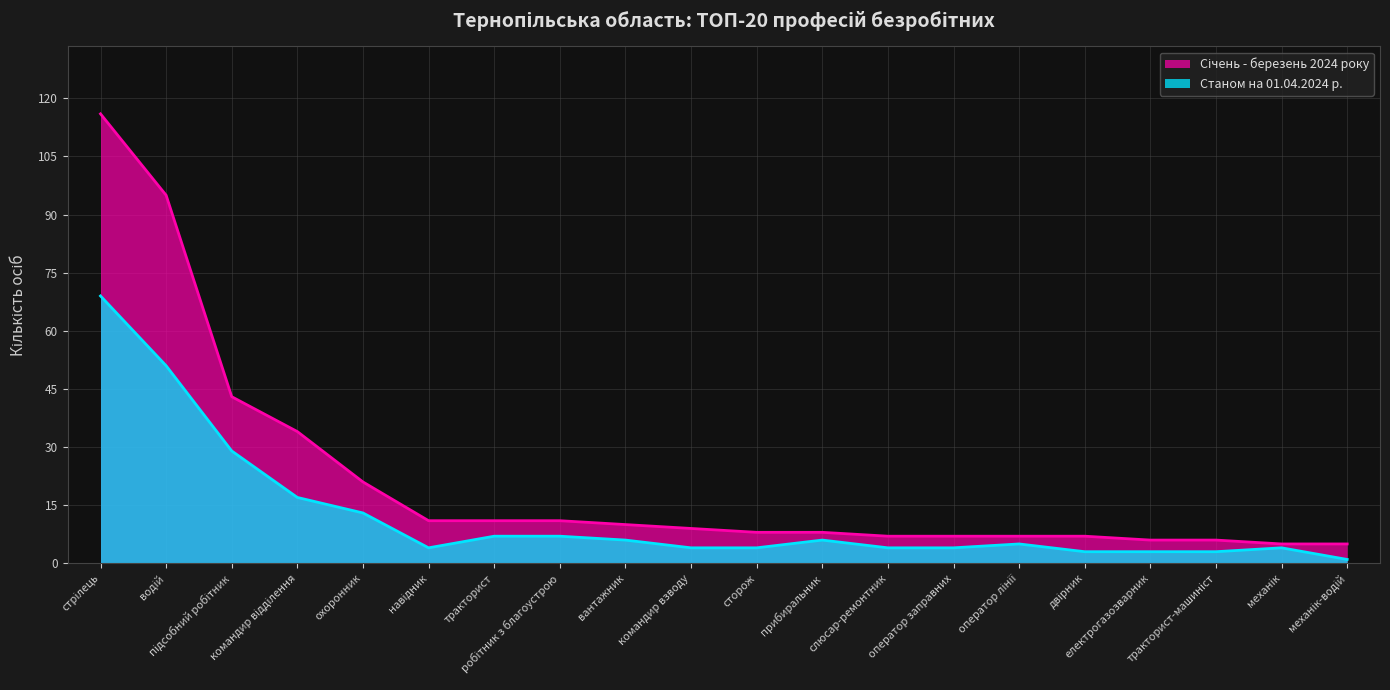

At which category does Станом на 01.04.2024 reach its first local peak?

прибиральник